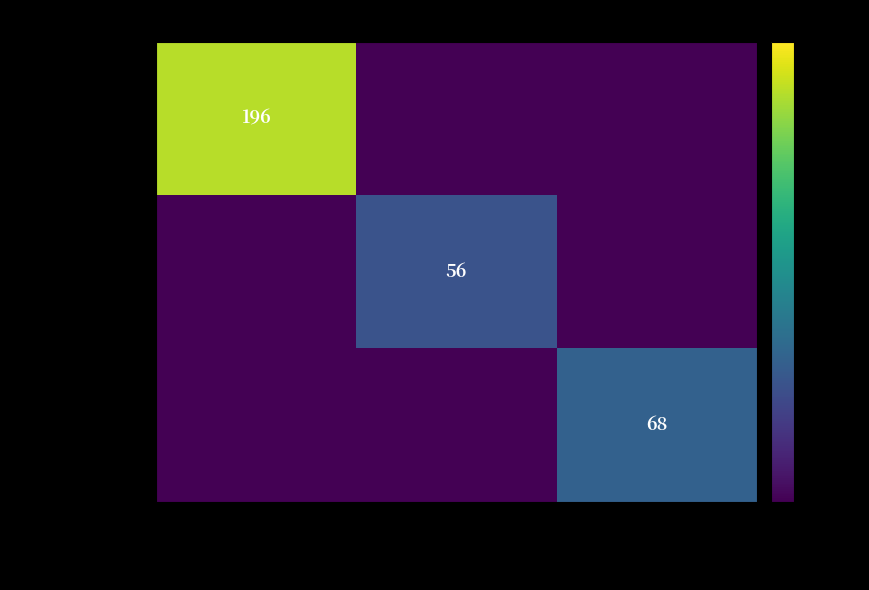

At which category is the sum across all series the highest?

Worship in Song:
A Friends Hymnal
(WinS1996)